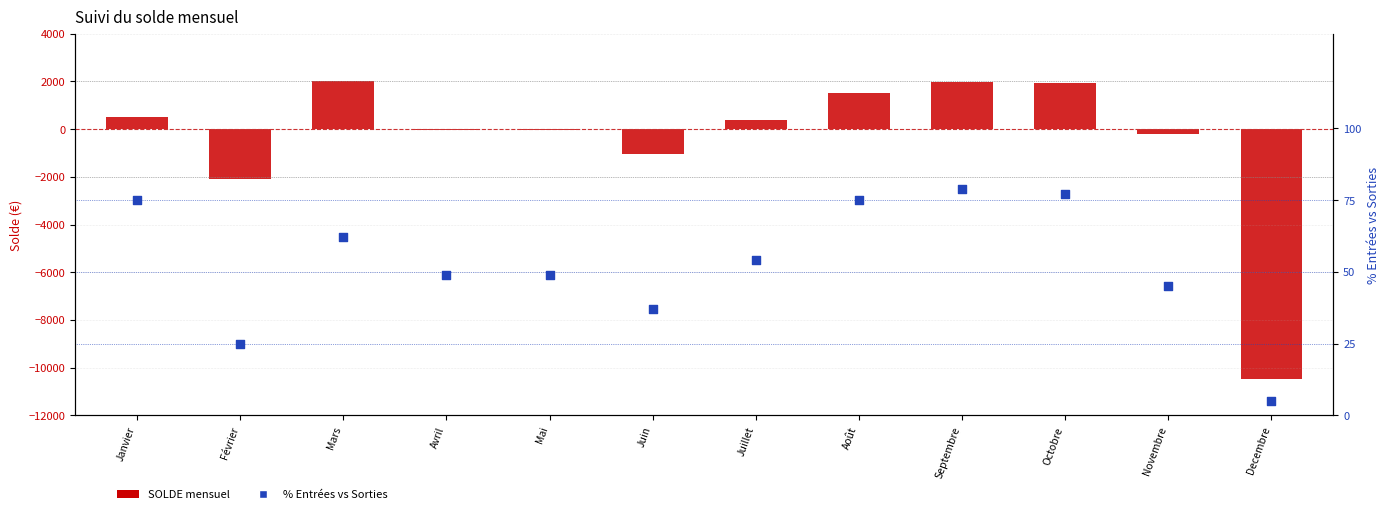

Which series contains the lowest Y value?

SOLDE mensuel